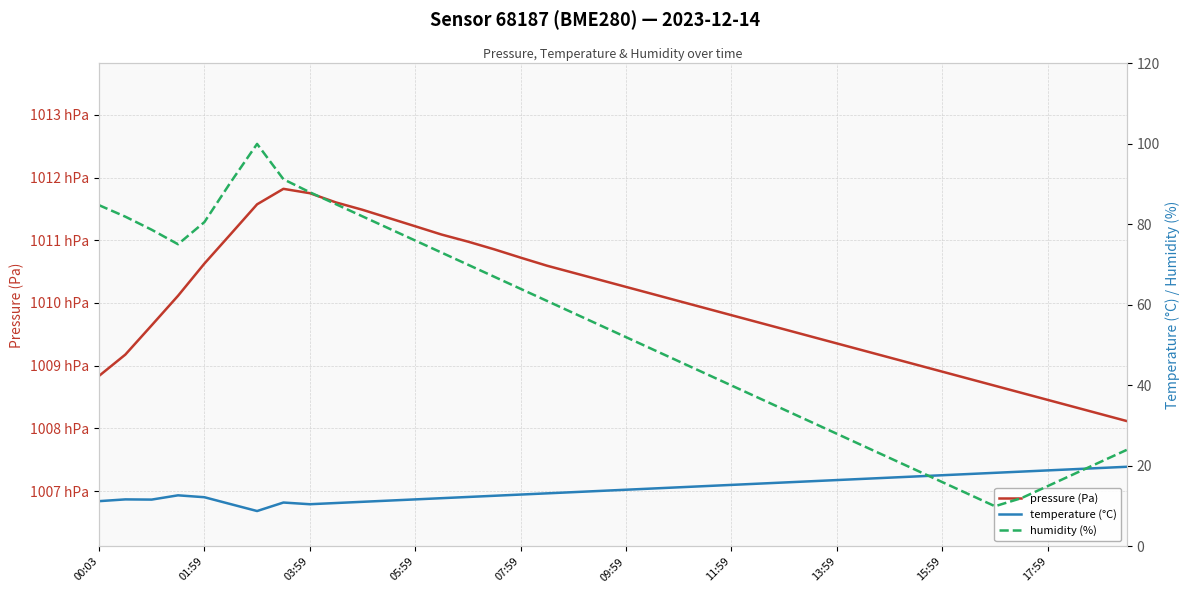

What is the minimum value shown in the chart?

8.8